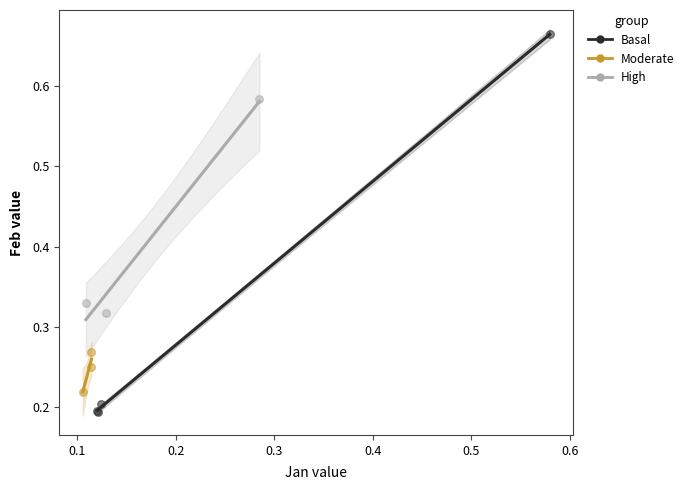

Which series reaches the maximum Y coordinate?

Basal